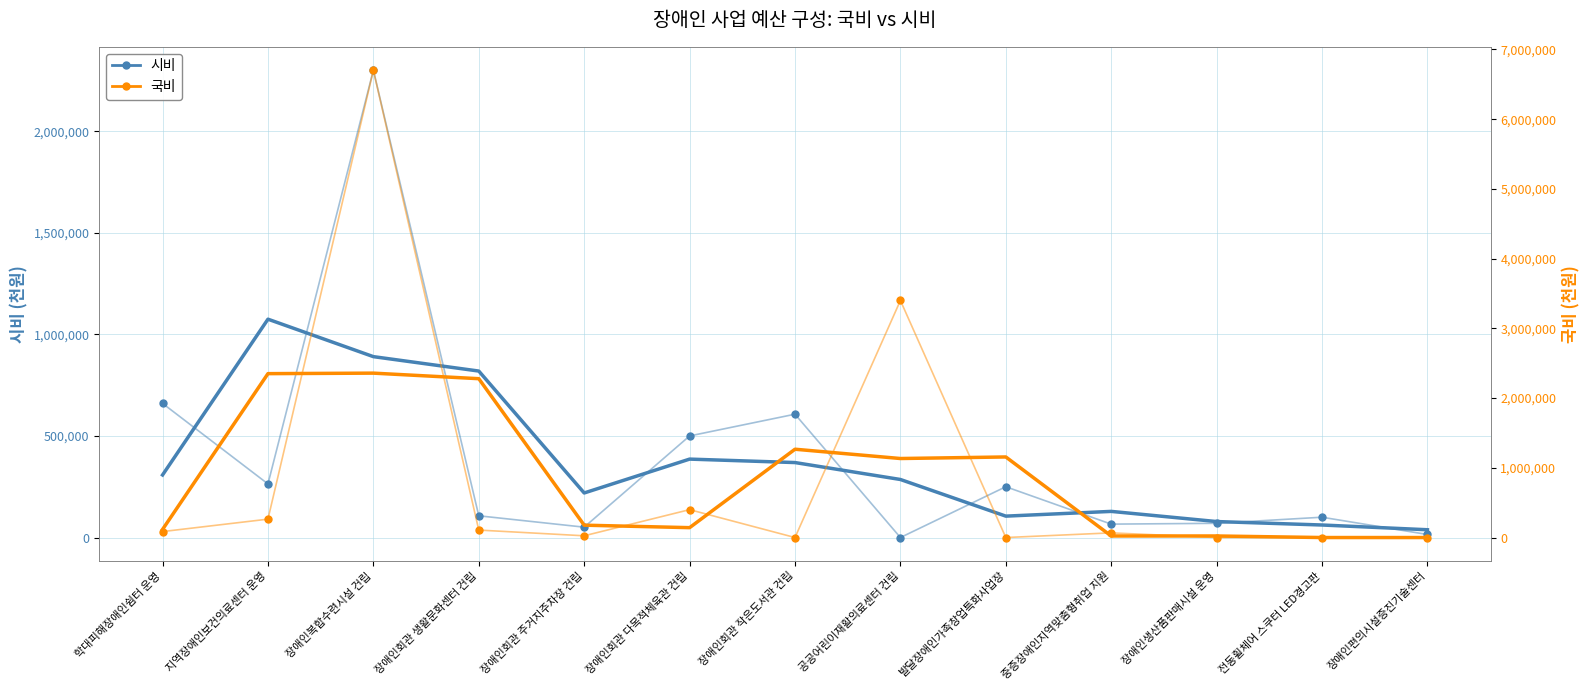

What is the value of the 국비 point at the 3rd from the left?

6703000